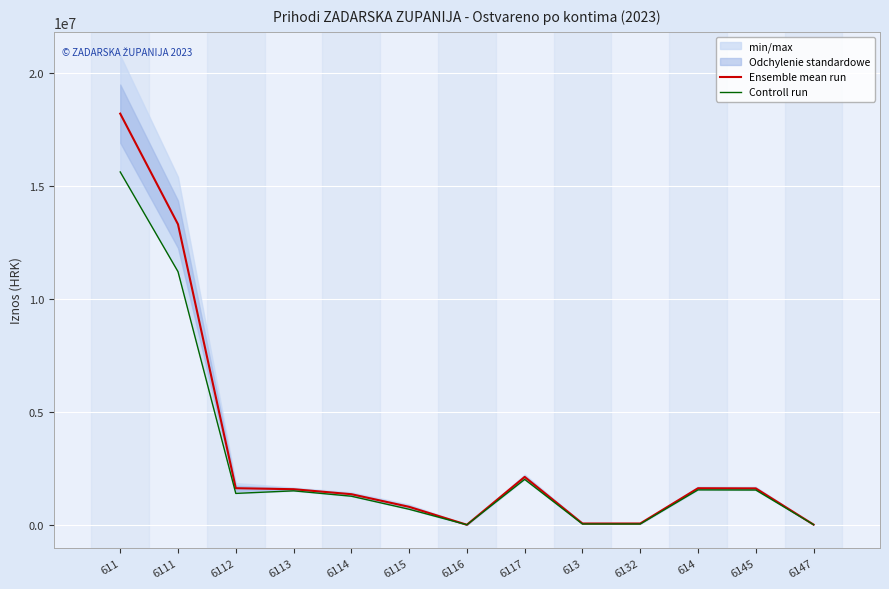

True or false: Controll run has a value of 2010388.4 at 6117.

True